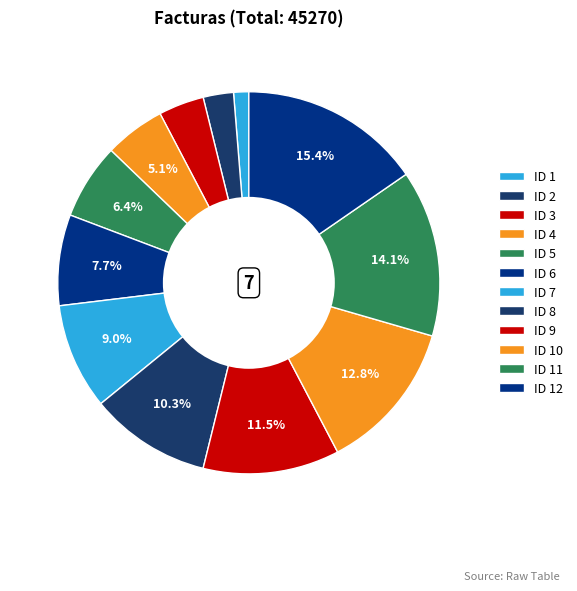

Which slice is the smallest?

1